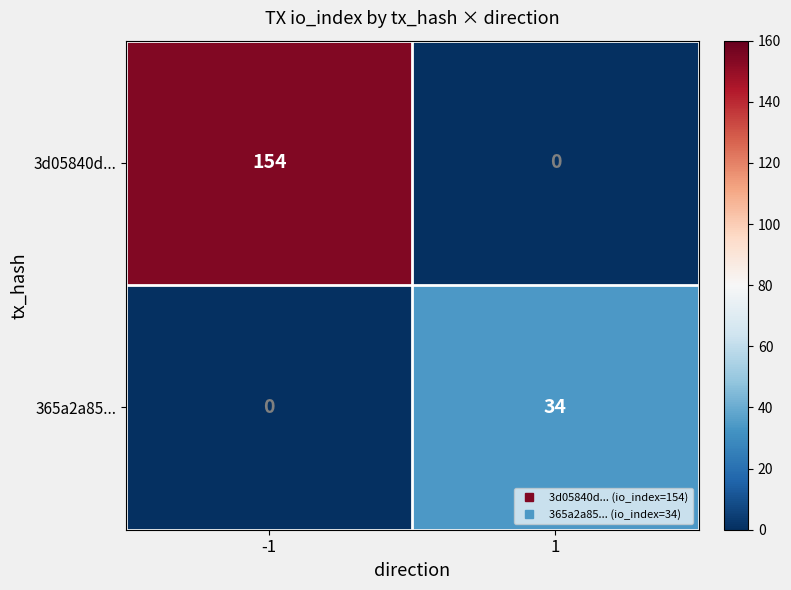

What is the greatest value displayed?

154